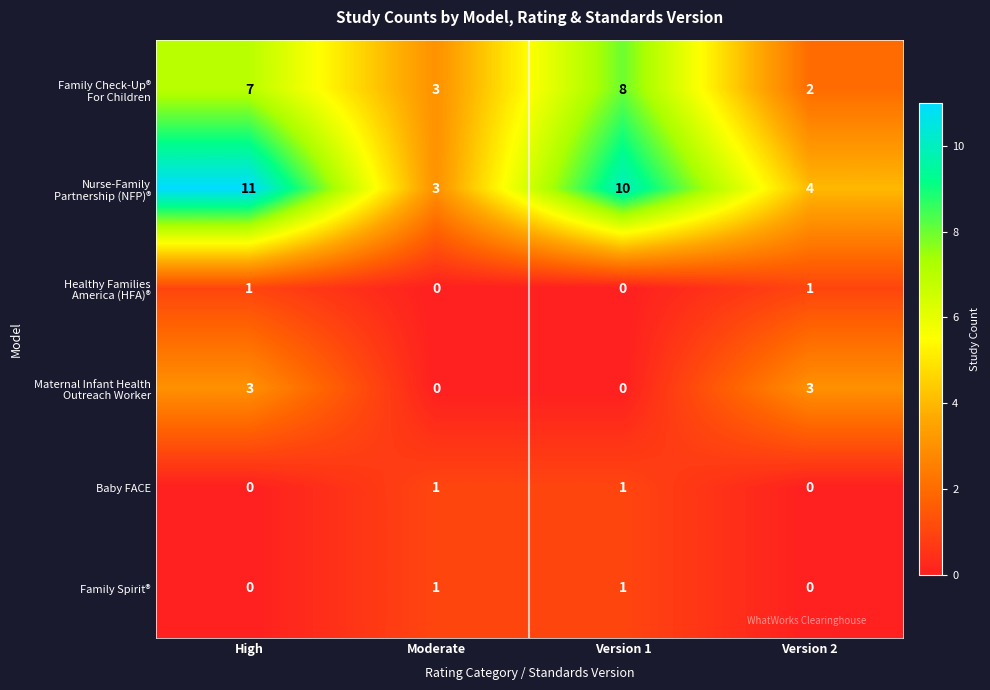

What is the spread (max minus min) of values at Version 1?

10